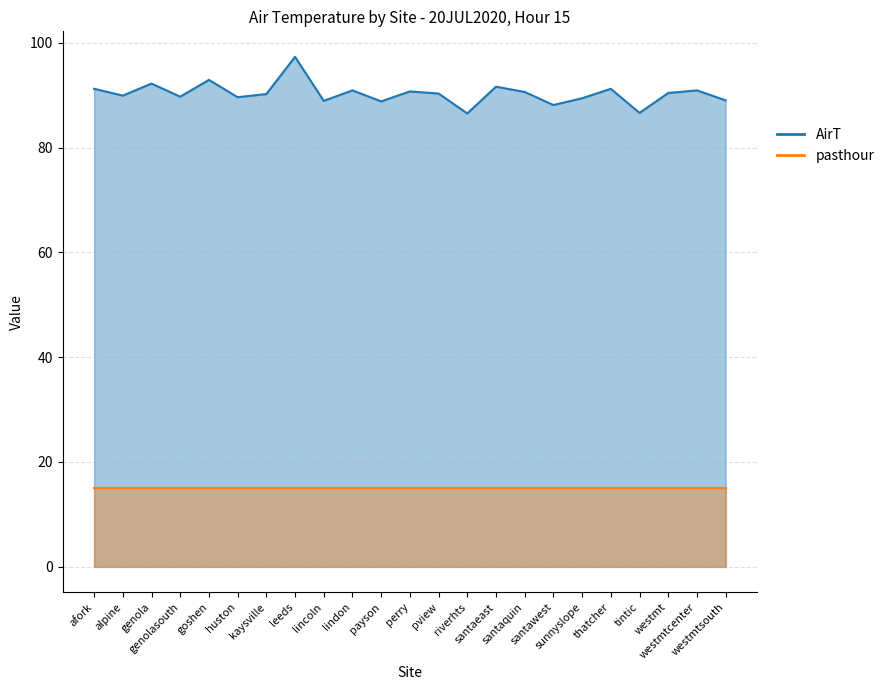

What is the difference between the maximum and minimum values?

10.8